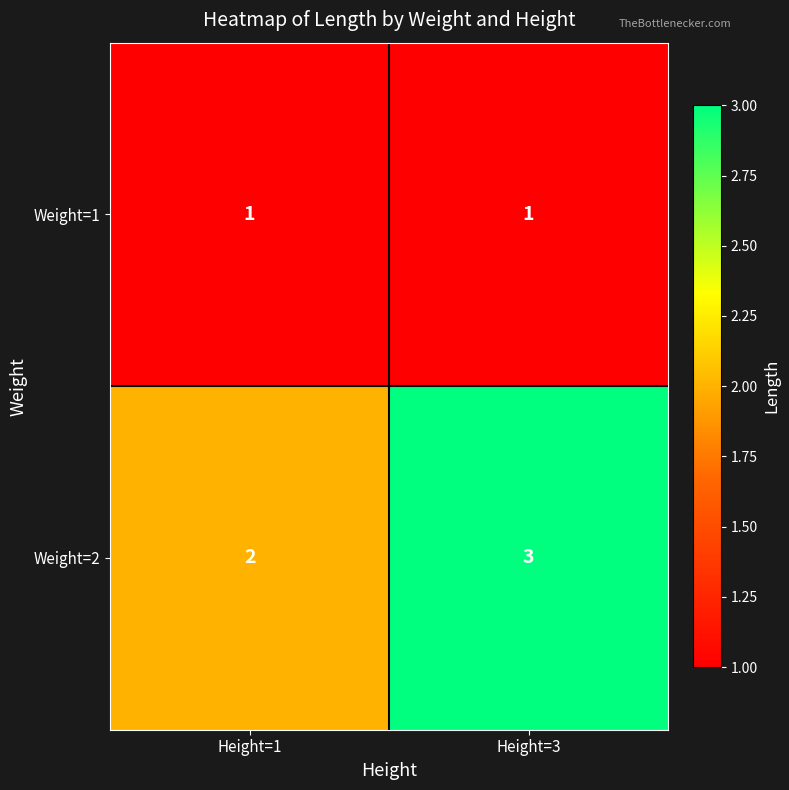

What is the highest value of the Weight=2 series?

3